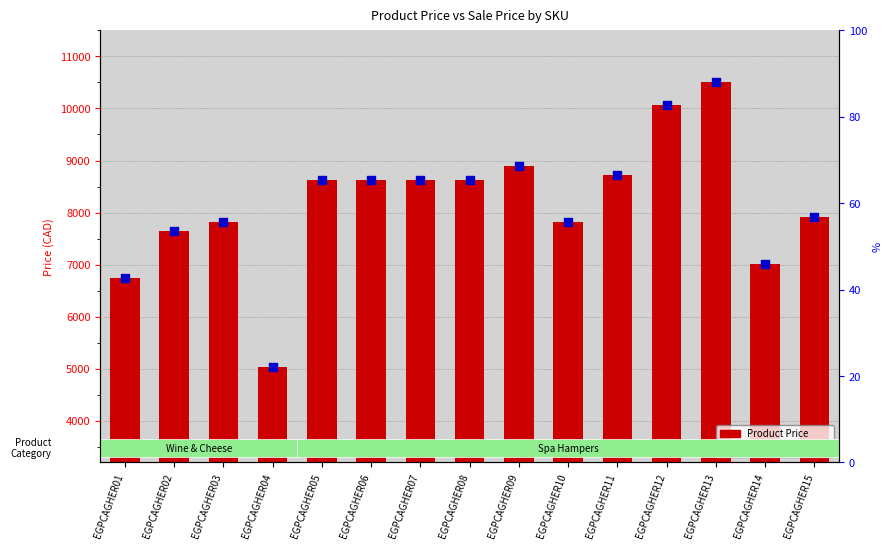

Which series has the largest Y range (max minus min)?

Product Price